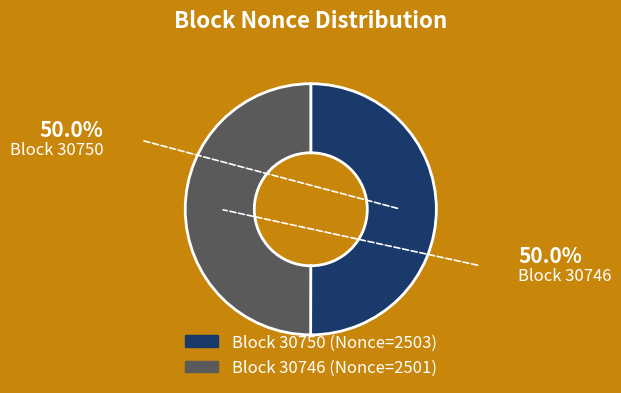

How many segments does this pie chart have?

2